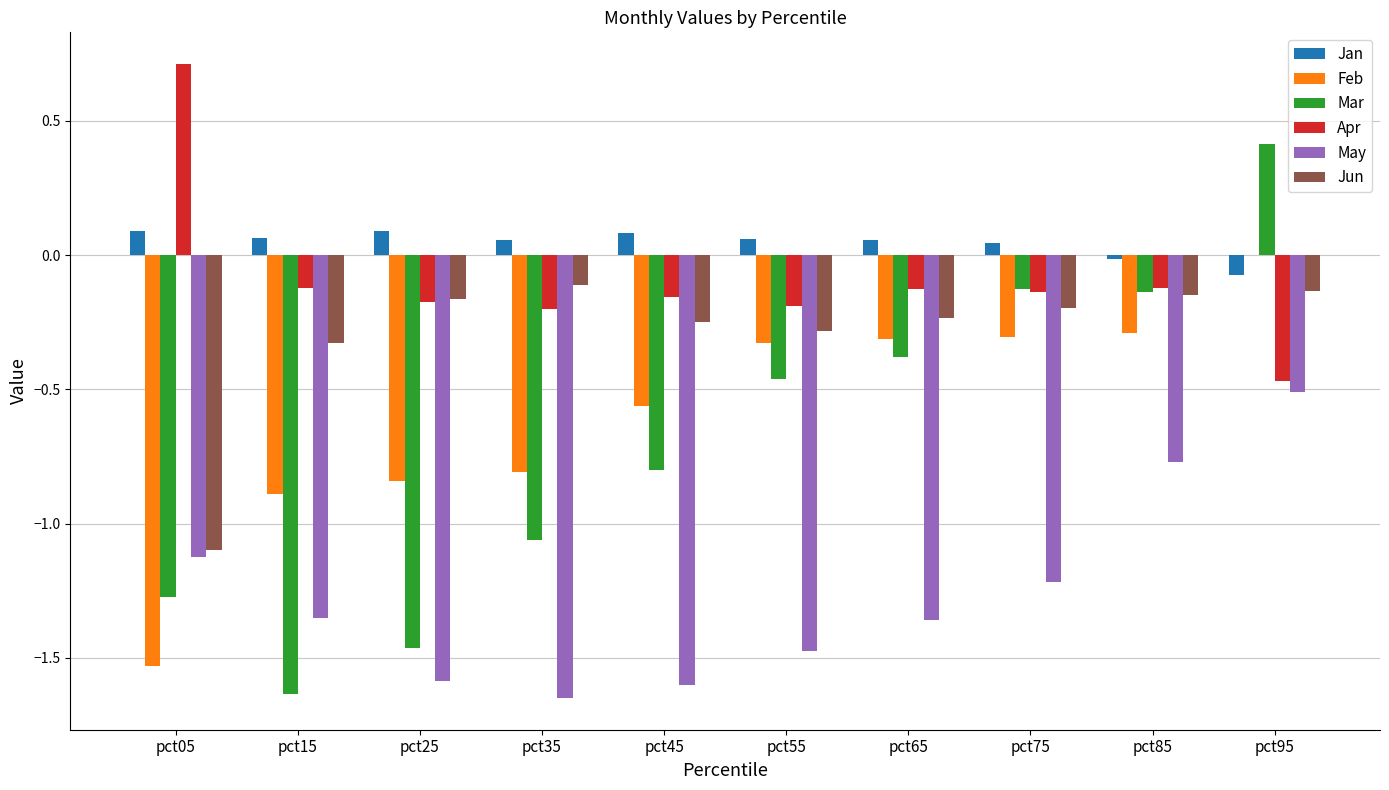

What is the maximum value shown in the chart?

0.7